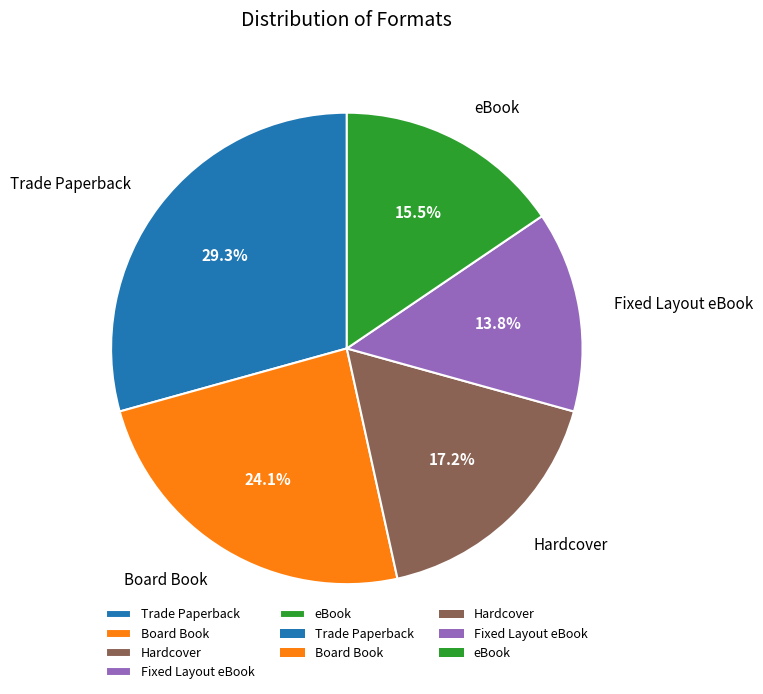

Is it true that Trade Paperback is 14% of the pie?

False